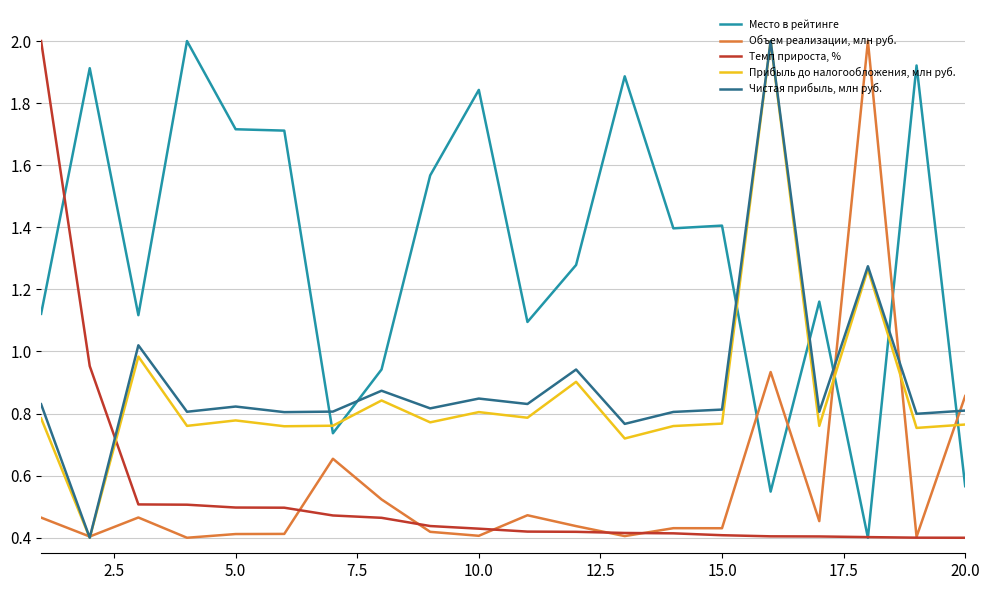

What is the highest value of the Чистая прибыль, млн руб. series?

2.0